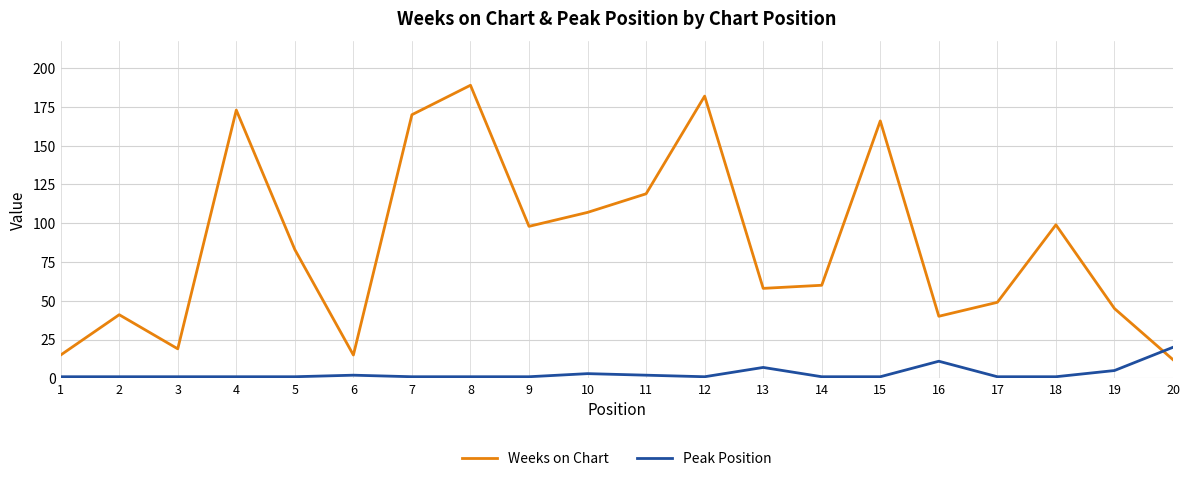

Is the value of Peak Position at 17 greater than the value of Weeks on Chart at 13?

No